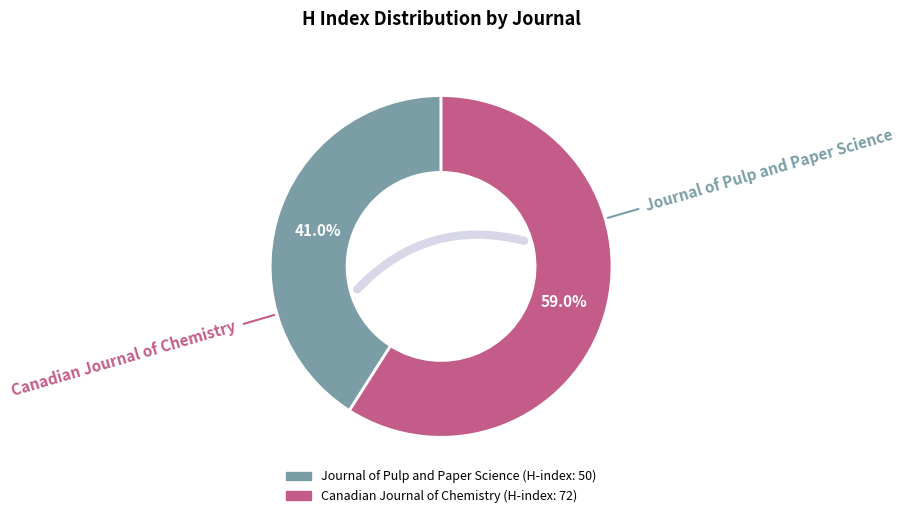

Which slice is the smallest?

Journal of Pulp and Paper Science